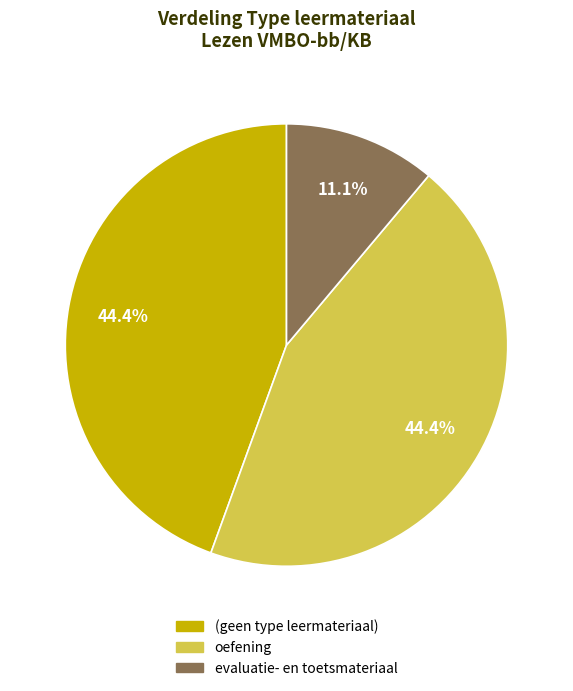

Is there a majority slice in this chart?

No